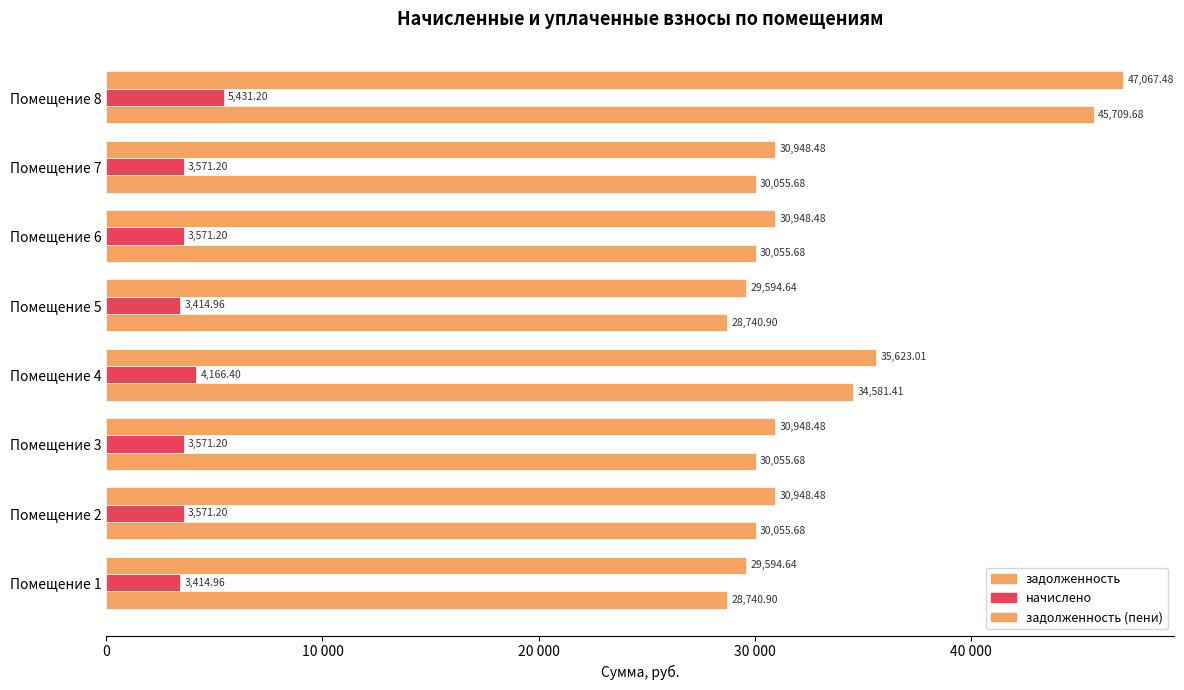

What is the highest value of the начислено series?

5431.2